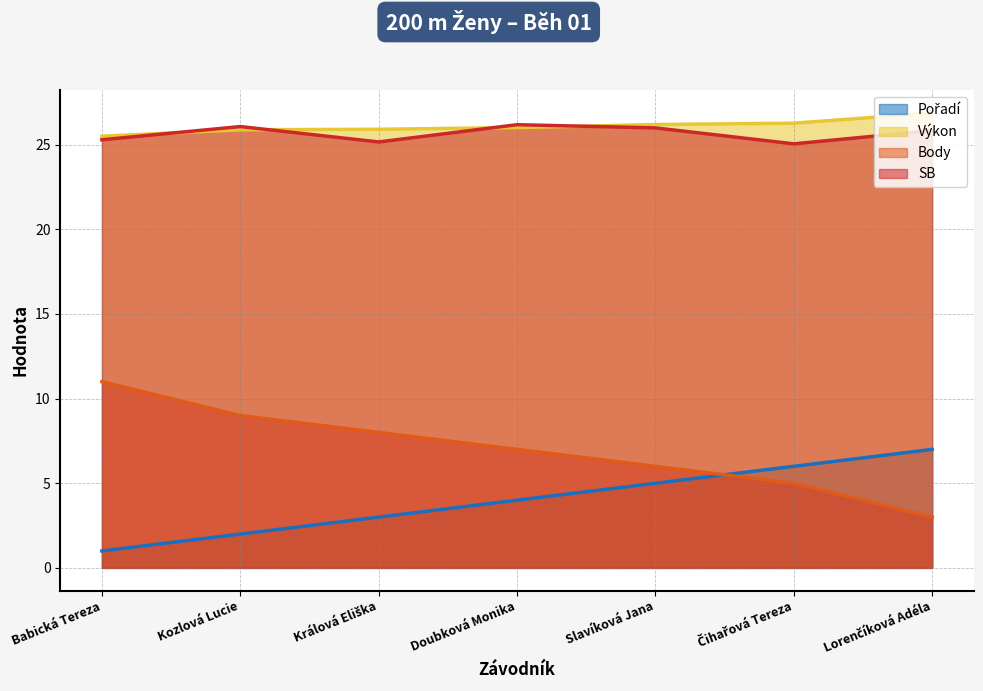

Reading right to left, transcribe all the data shown in this chart.

Pořadí: Lorenčíková Adéla=7.0	Čihařová Tereza=6.0	Slavíková Jana=5.0	Doubková Monika=4.0	Králová Eliška=3.0	Kozlová Lucie=2.0	Babická Tereza=1.0
Výkon: Lorenčíková Adéla=26.9	Čihařová Tereza=26.3	Slavíková Jana=26.2	Doubková Monika=26.0	Králová Eliška=25.9	Kozlová Lucie=25.9	Babická Tereza=25.5
Body: Lorenčíková Adéla=3.0	Čihařová Tereza=5.0	Slavíková Jana=6.0	Doubková Monika=7.0	Králová Eliška=8.0	Kozlová Lucie=9.0	Babická Tereza=11.0
SB: Lorenčíková Adéla=25.8	Čihařová Tereza=25.1	Slavíková Jana=26.0	Doubková Monika=26.2	Králová Eliška=25.2	Kozlová Lucie=26.1	Babická Tereza=25.3